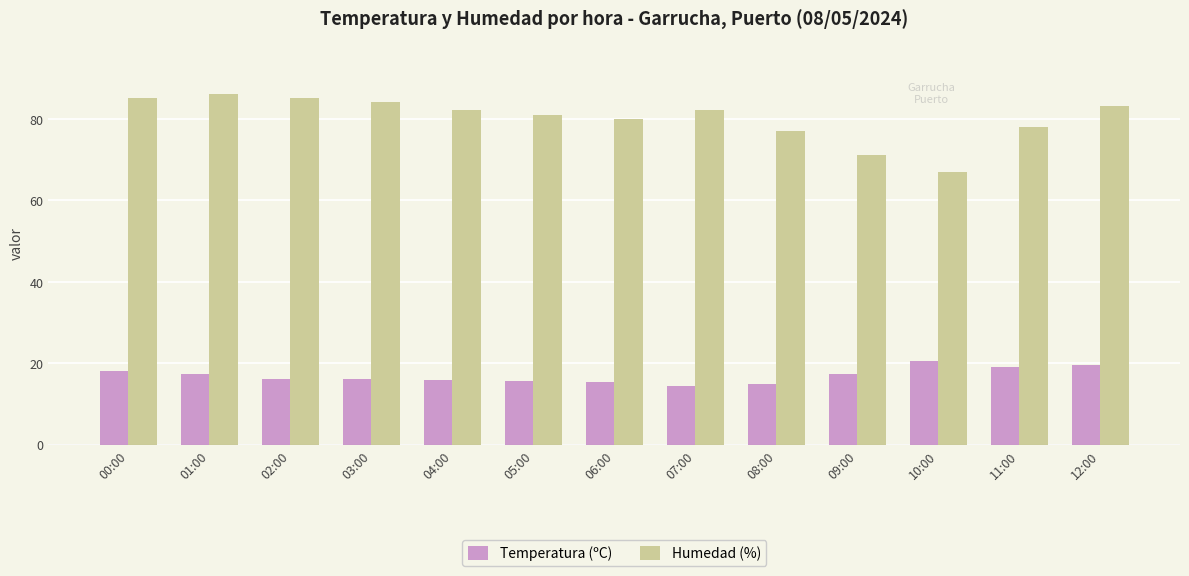

Rank the series by their average value, from highest to lowest.

Humedad (%), Temperatura (ºC)